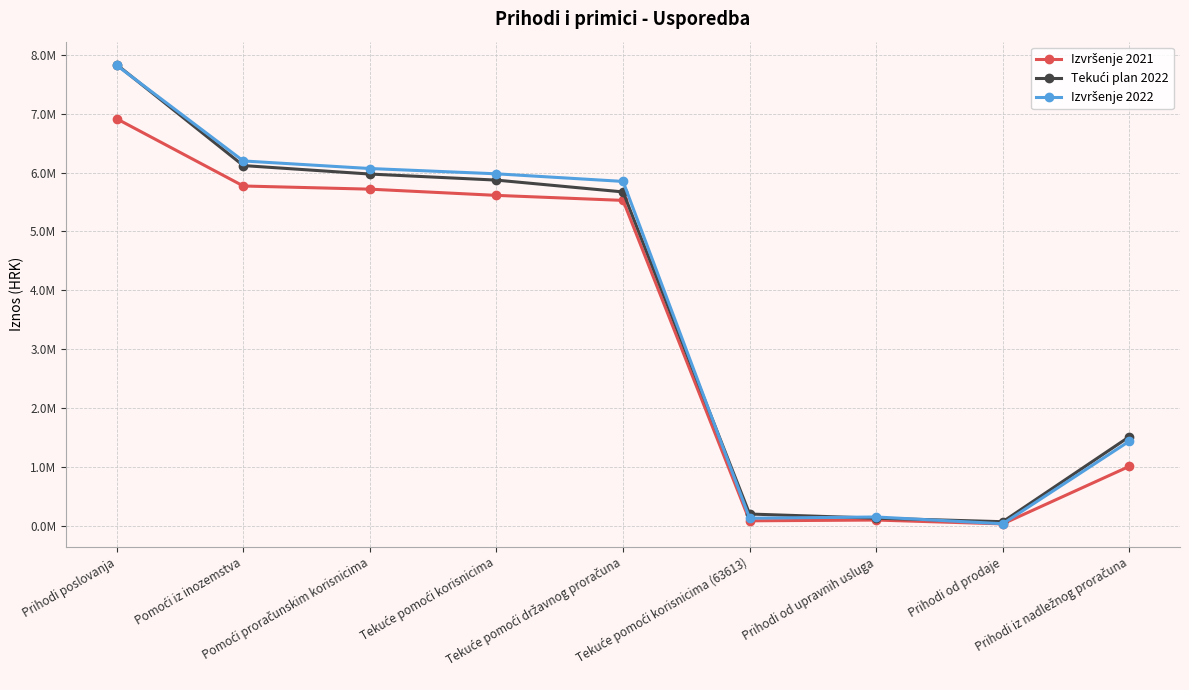

What is the difference between the highest and lowest values at Prihodi od upravnih usluga?

51965.0